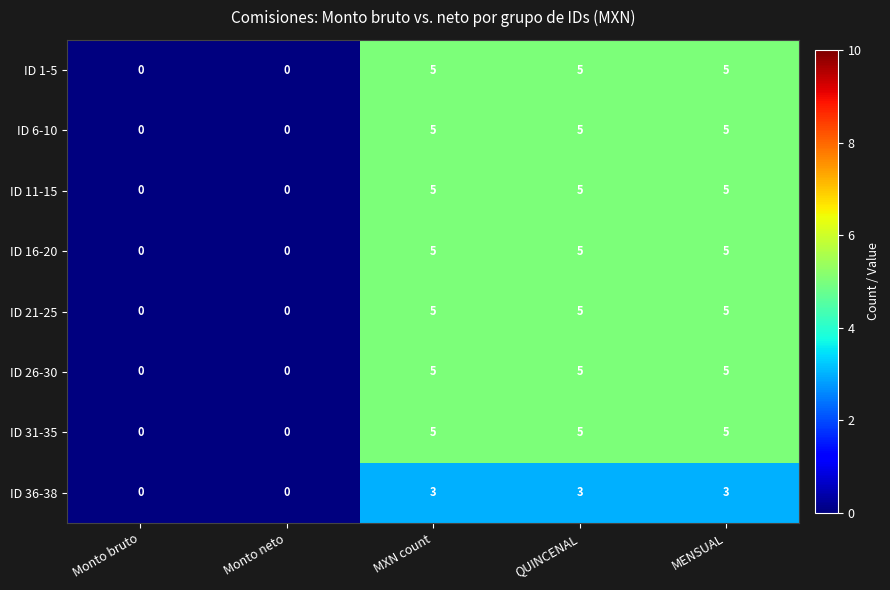

What is the difference between the ID 16-20 values at MENSUAL and Monto bruto?

5